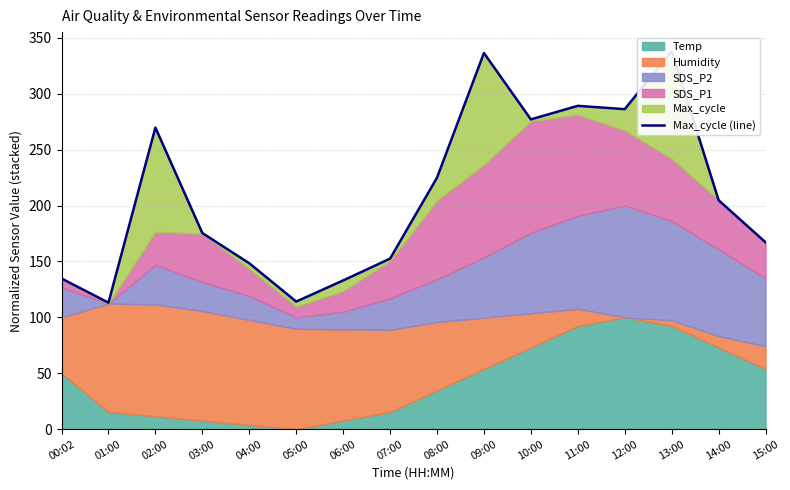

How many values exceed 204?

8